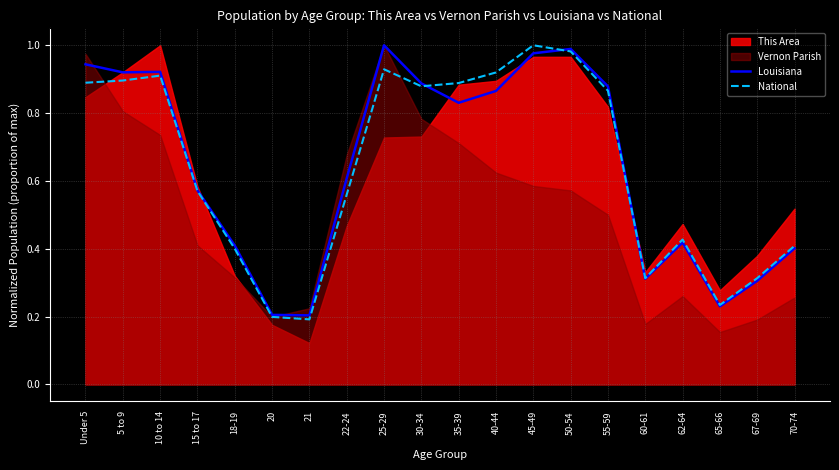

How many intersections are there between National and Louisiana?

3